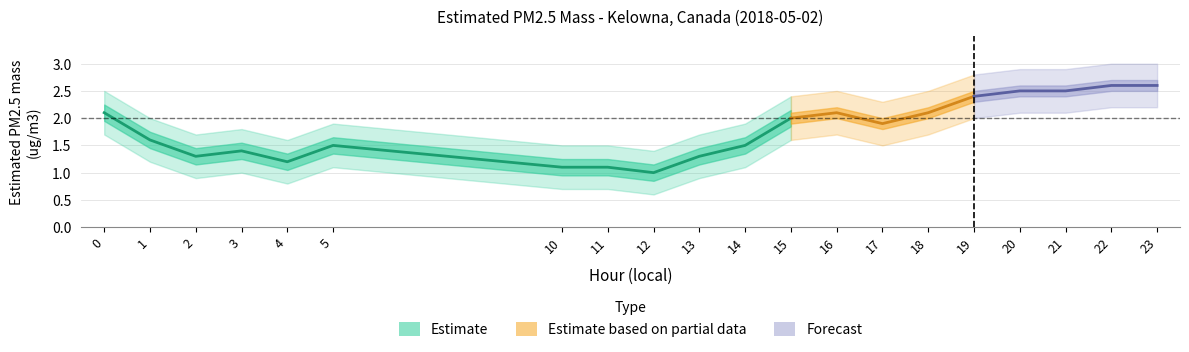

What is the sum of all values?

17.1